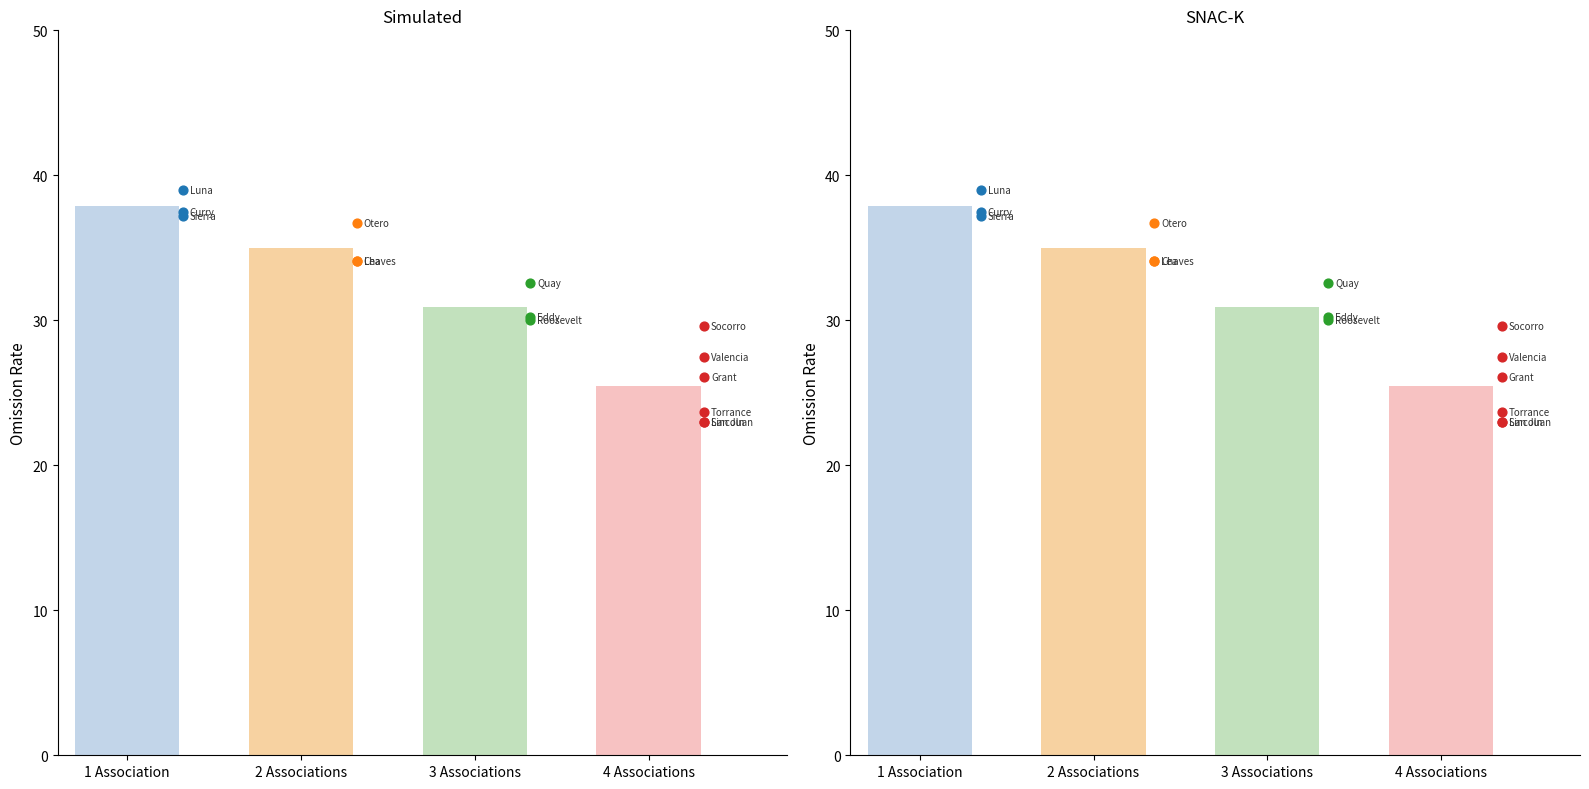

Which has a higher value, Sierra County or Lincoln County?

Sierra County